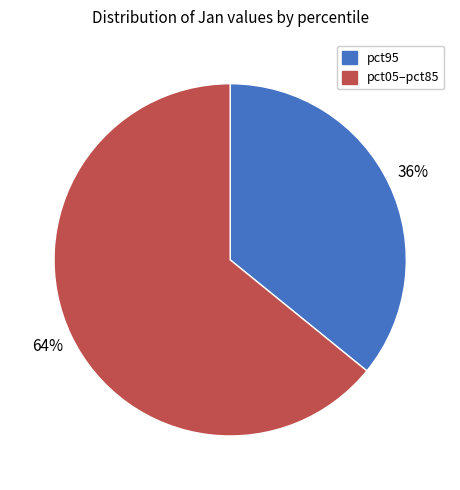

Which slice is the smallest?

pct95